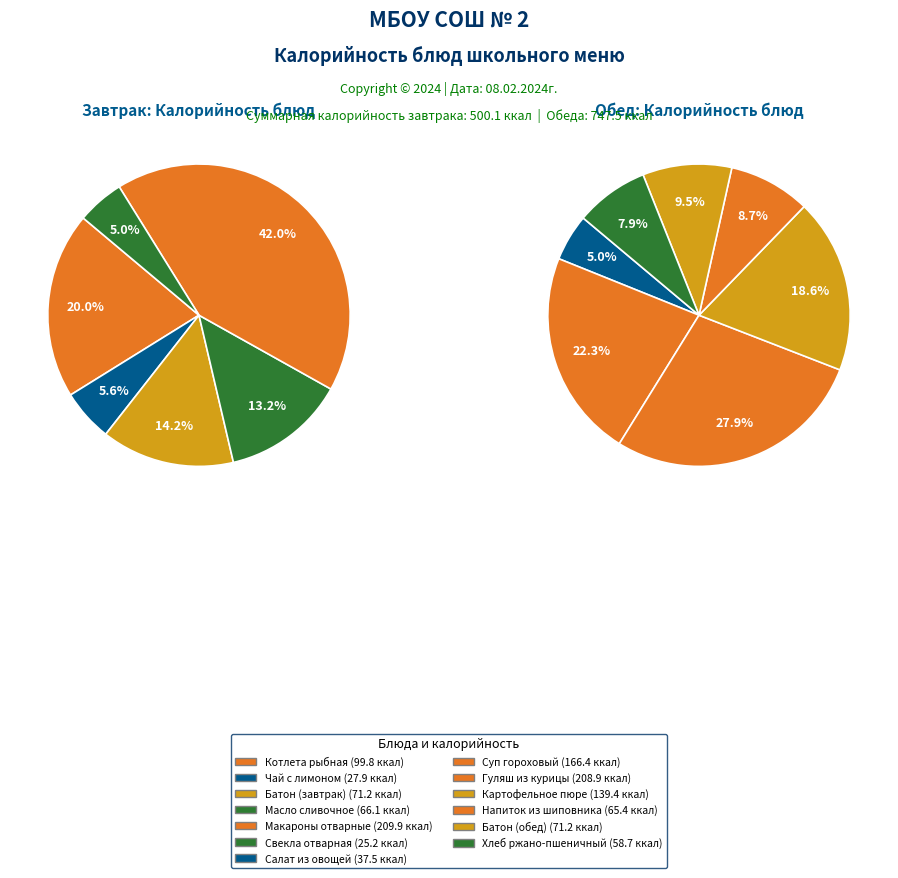

Count the number of slices in the pie.

13